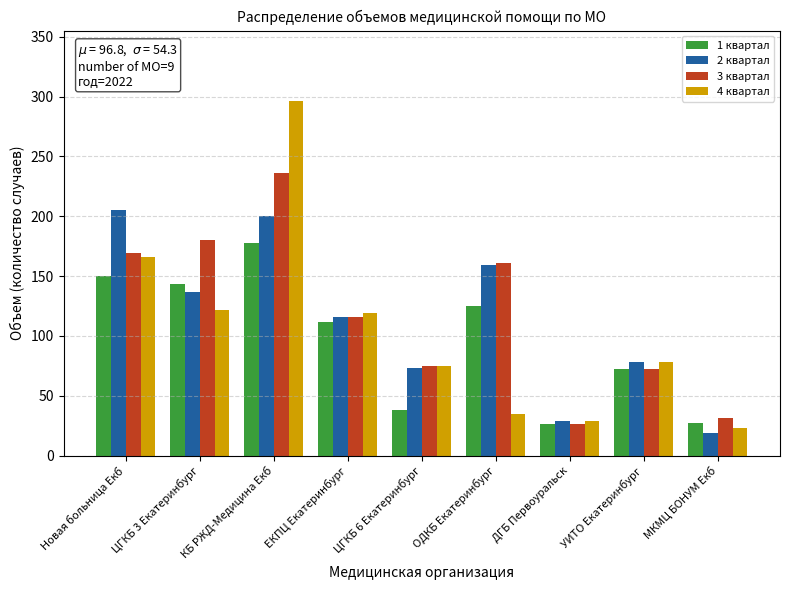

What is the label of the 8th bar from the right?

ЦГКБ 3 Екатеринбург